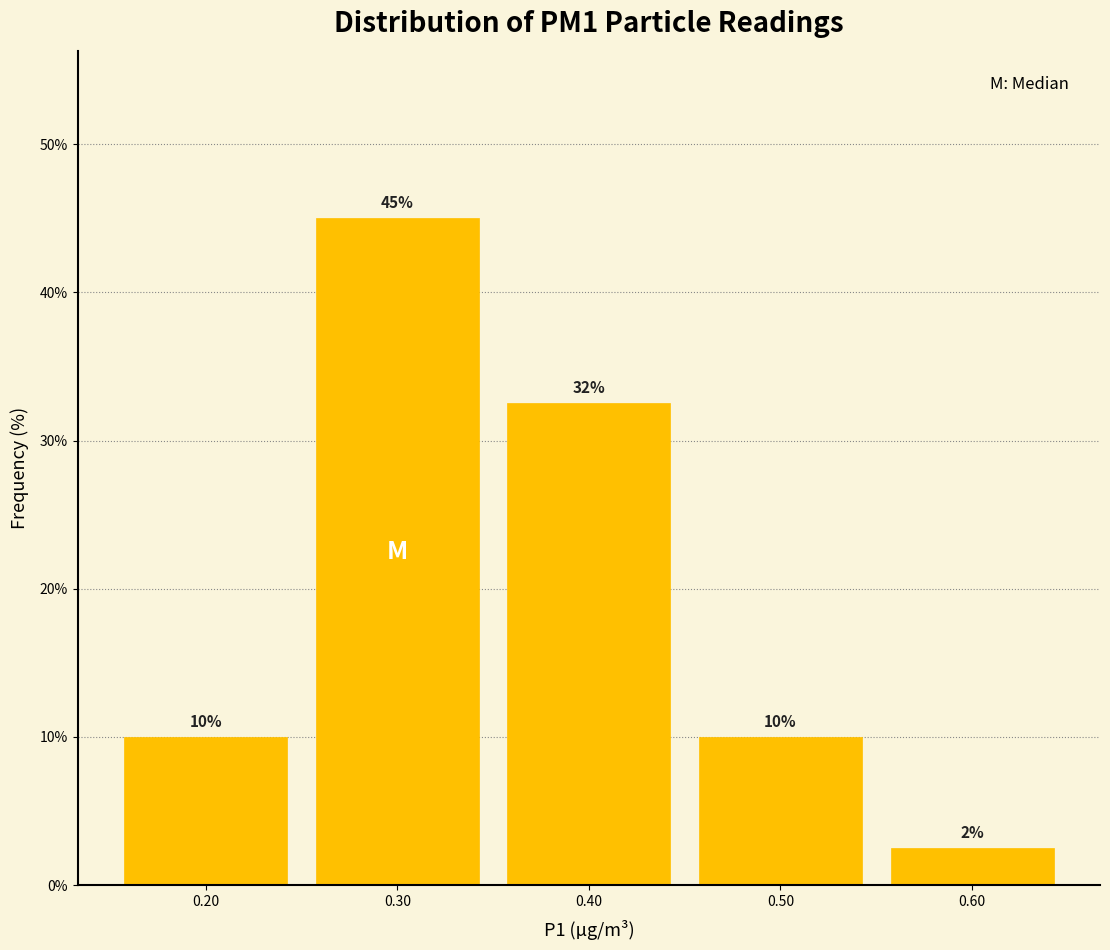

Over which range of the x-axis is the bar tallest?

0.25 to 0.35